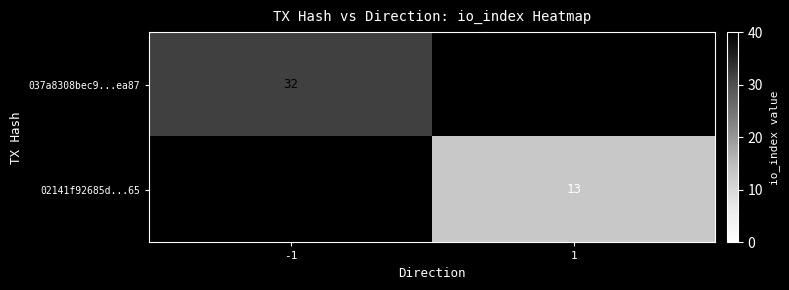

Is it true that 037a8308bec9...ea87 equals 43 at -1?

False